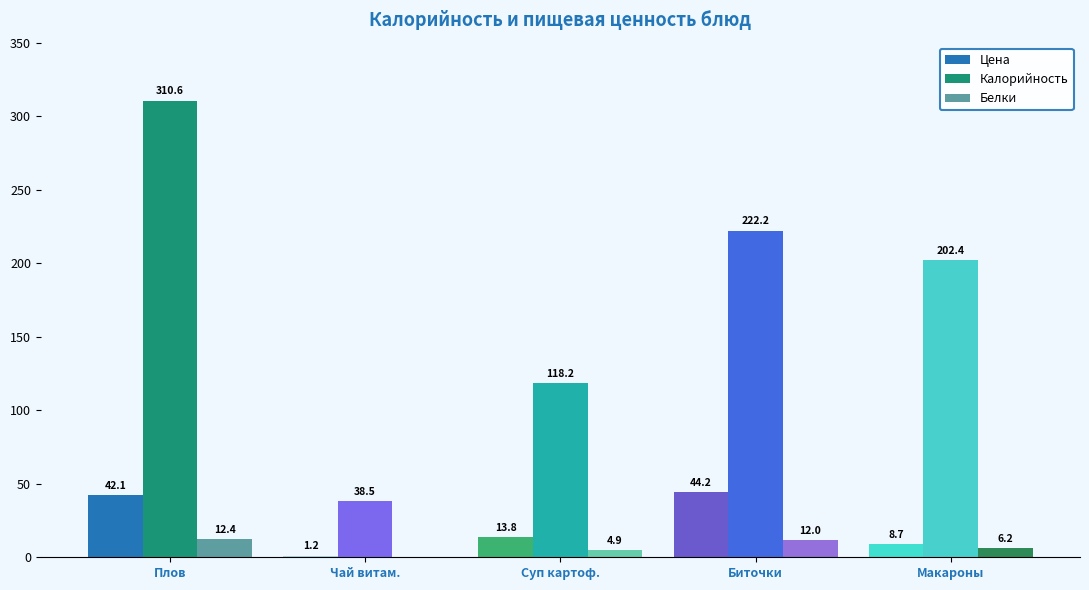

Is the value of Белки at Плов greater than the value of Цена at Биточки?

No